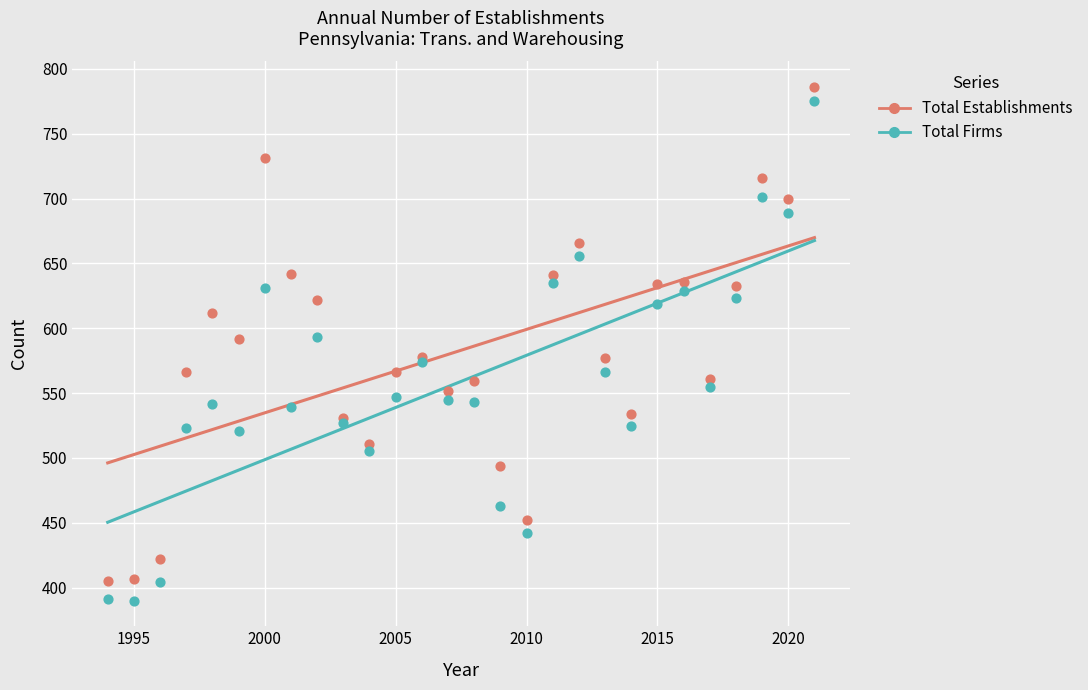

Which series has the largest Y range (max minus min)?

Total Firms